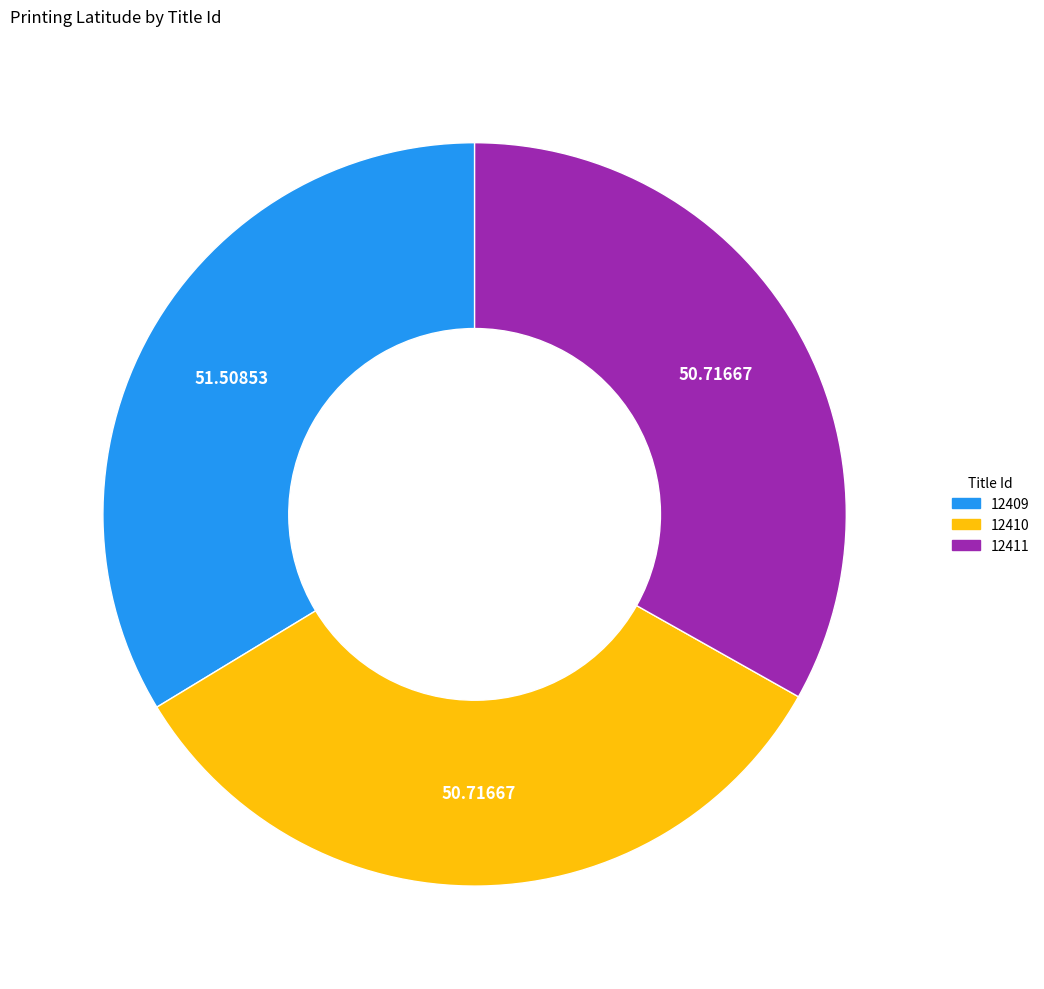

What is the ratio of the value at 12410 to the value at 12409?

1.0